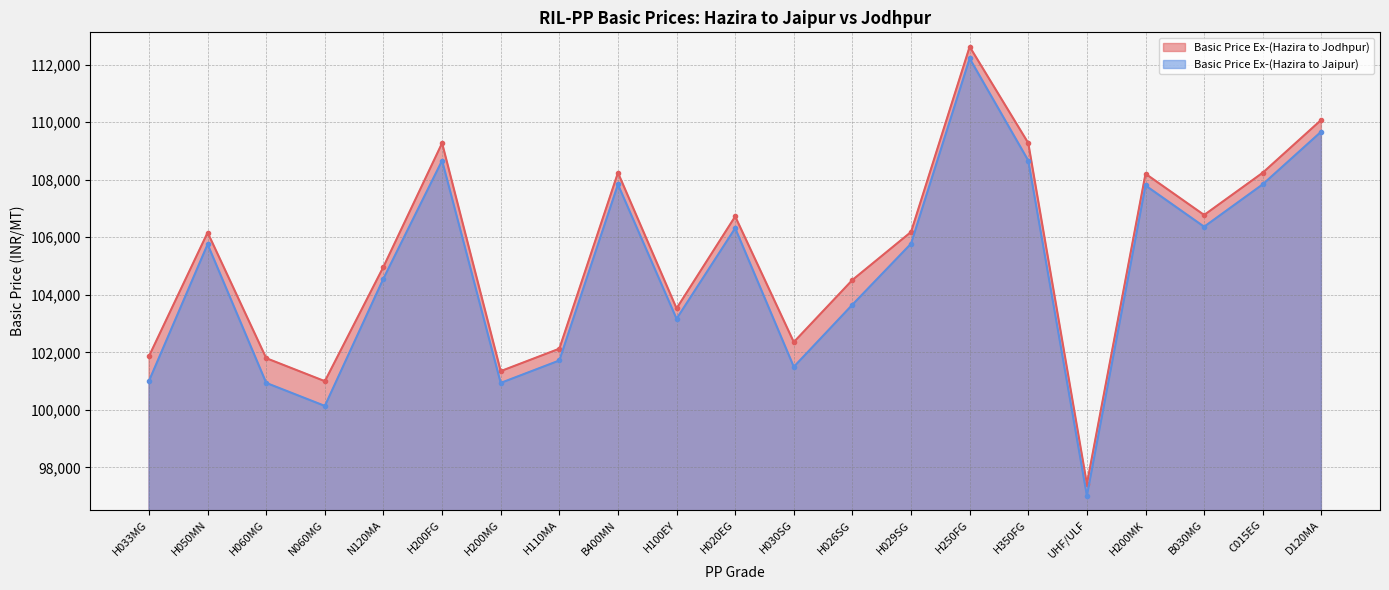

What is the lowest value of the Basic Price Ex-(Hazira to Jodhpur) series?

97424